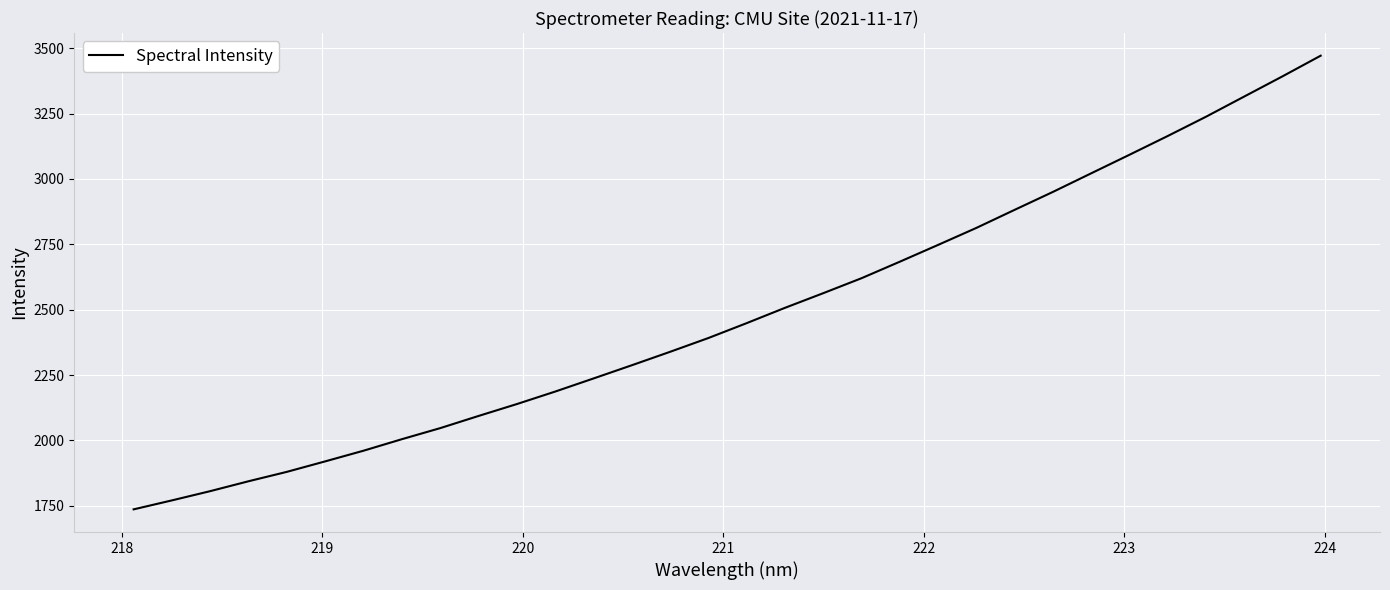

What is the minimum value shown in the chart?

1736.6